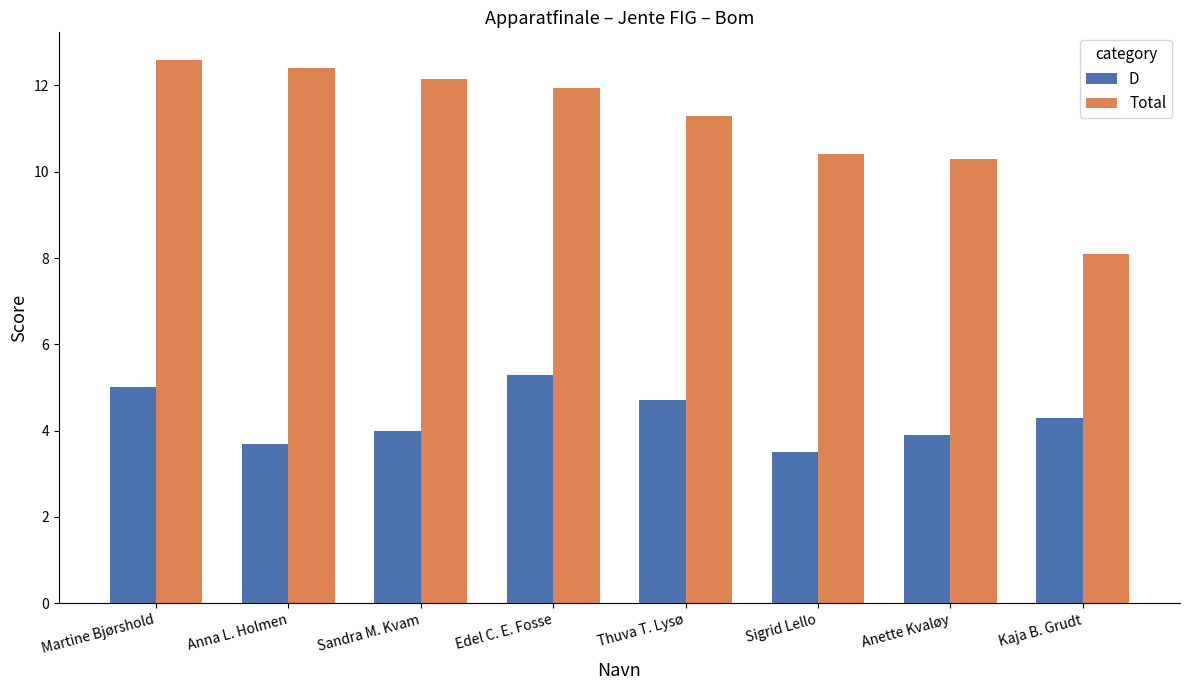

Is it true that Total equals 11.9 at Edel C. E. Fosse?

True